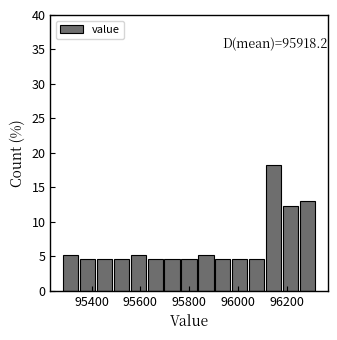

Read against the x-axis, roughly where is the centre of the tallest bar?

96140